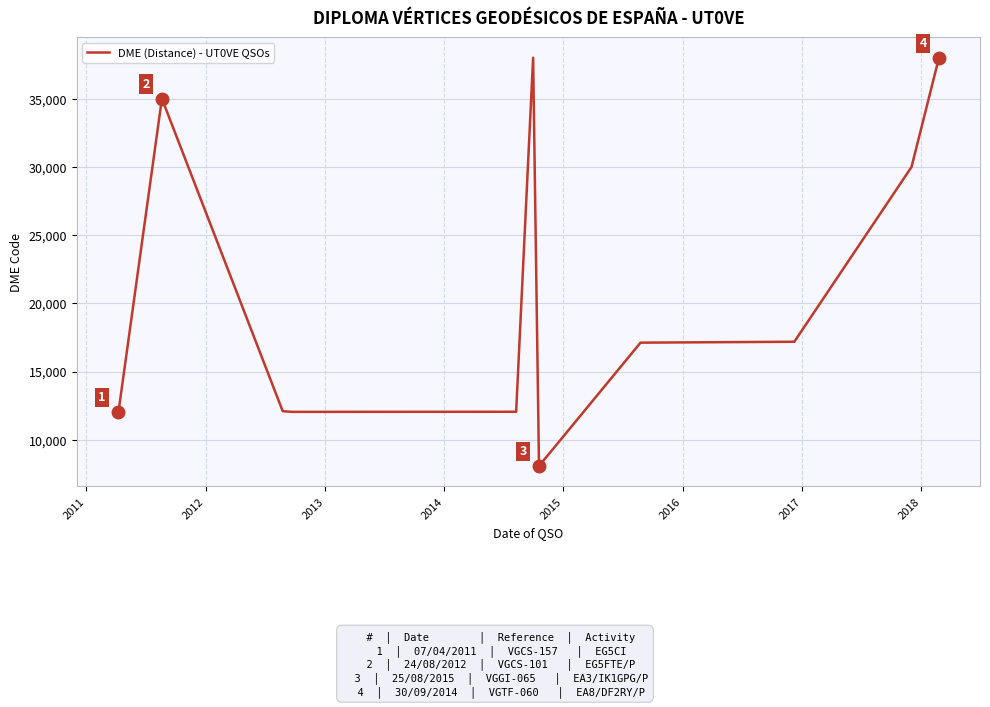

What is the maximum value shown in the chart?

38018